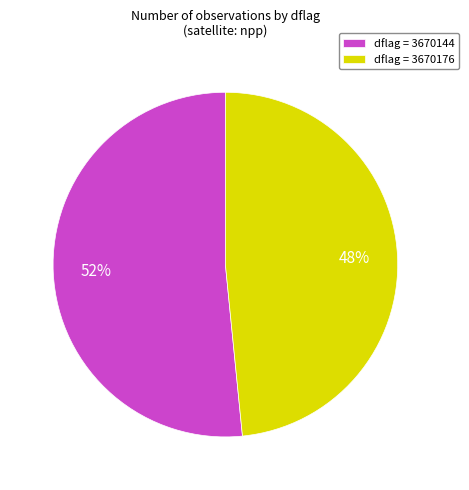

To the nearest percent, what percentage of the pie is dflag = 3670176?

48%